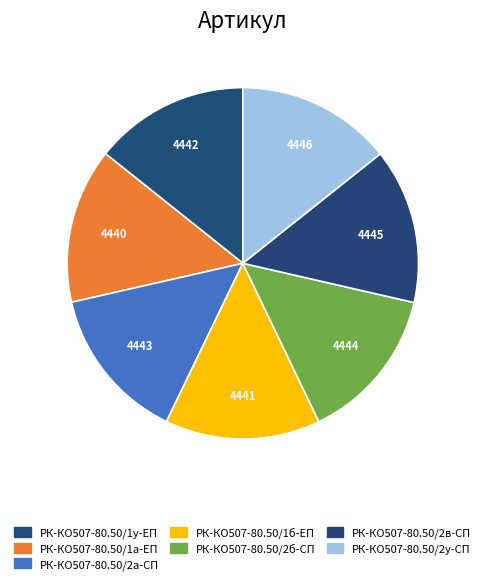

Is it true that РК-КО507-80.50/2а-СП is 21% of the pie?

False